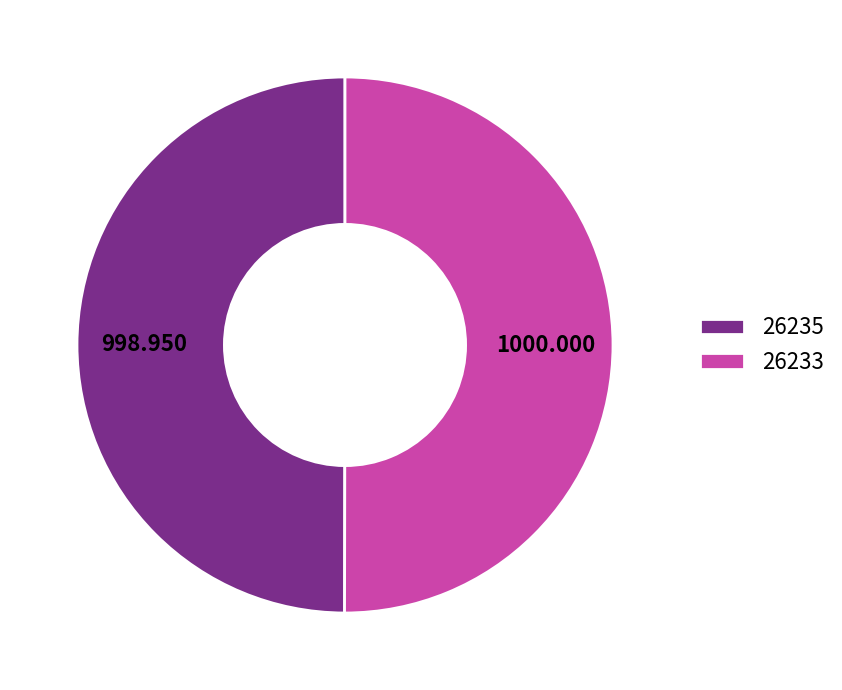

Count the number of slices in the pie.

2